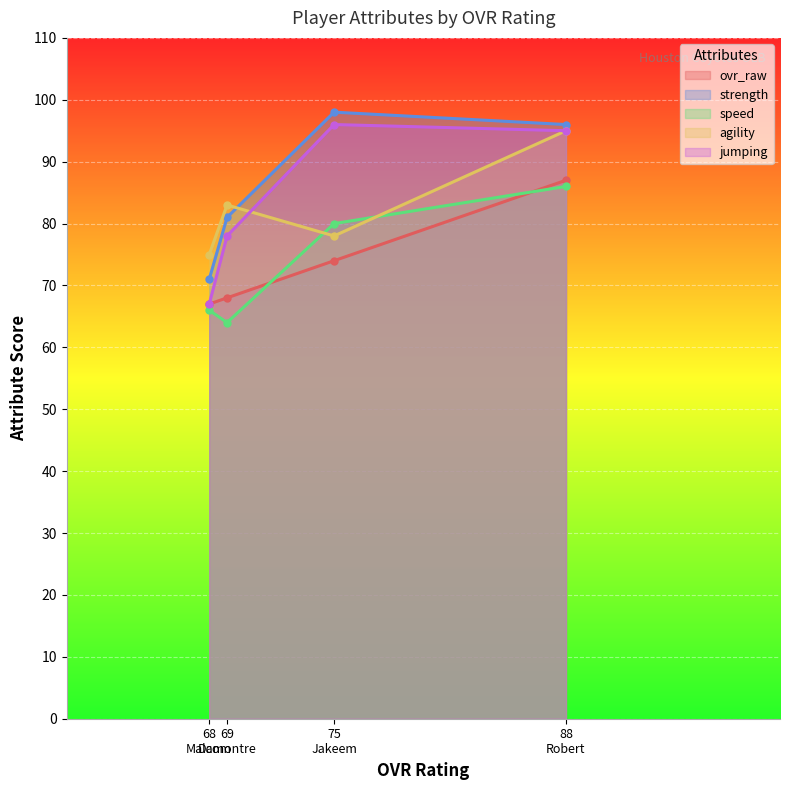

What is the label of the 3rd point from the left?

75
Jakeem